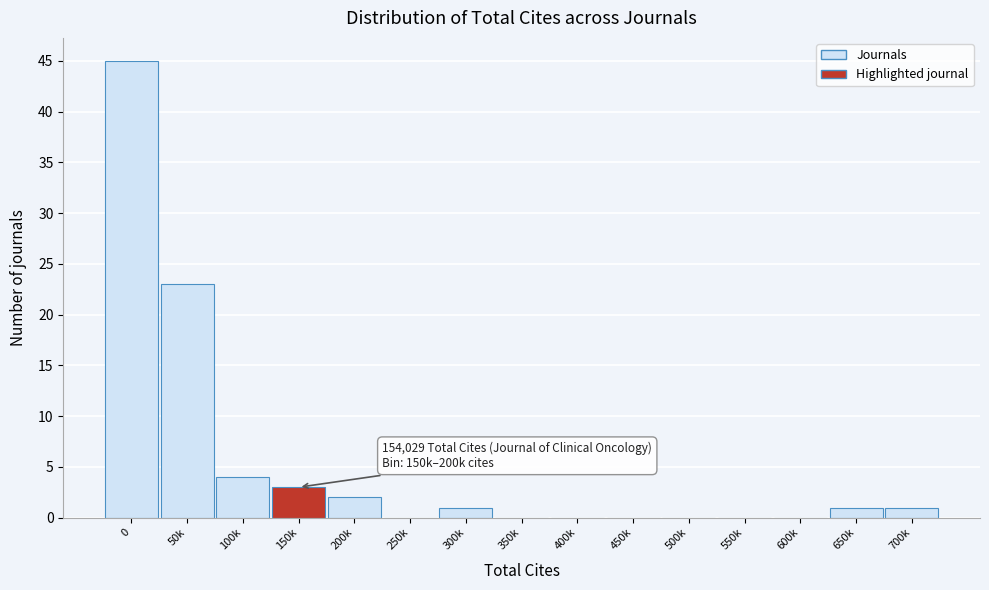

Reading right to left, transcribe all the data shown in this chart.

700k=1	650k=1	600k=0	550k=0	500k=0	450k=0	400k=0	350k=0	300k=1	250k=0	200k=2	150k=3	100k=4	50k=23	0=45